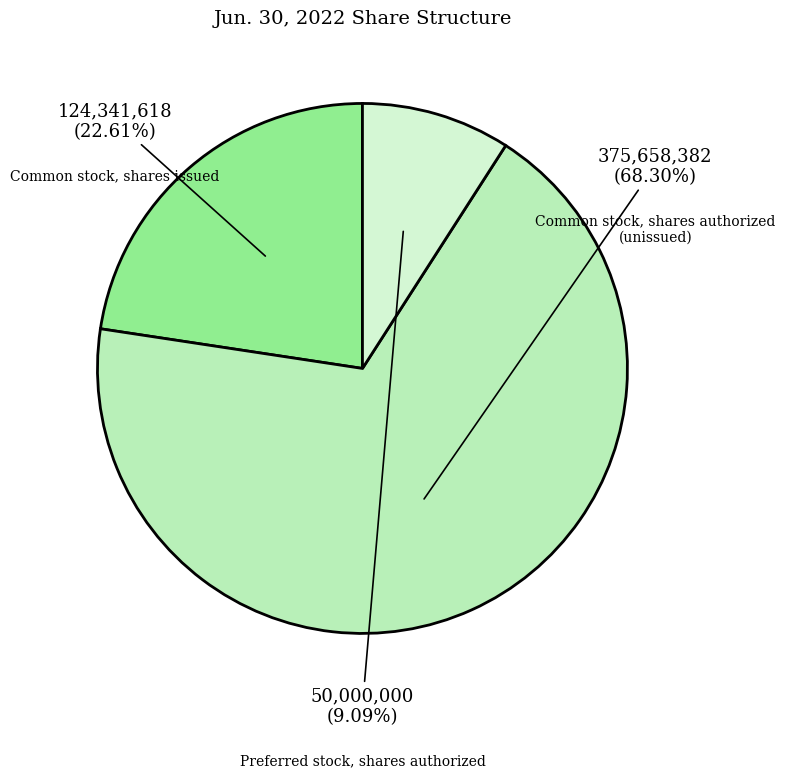

Is there a majority slice in this chart?

Yes